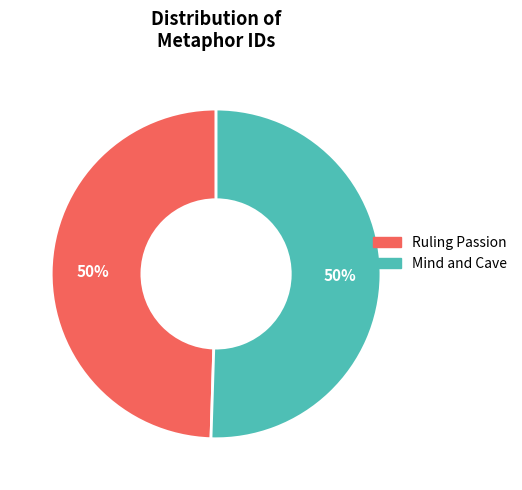

To the nearest percent, what portion does Mind and Cave represent?

50%